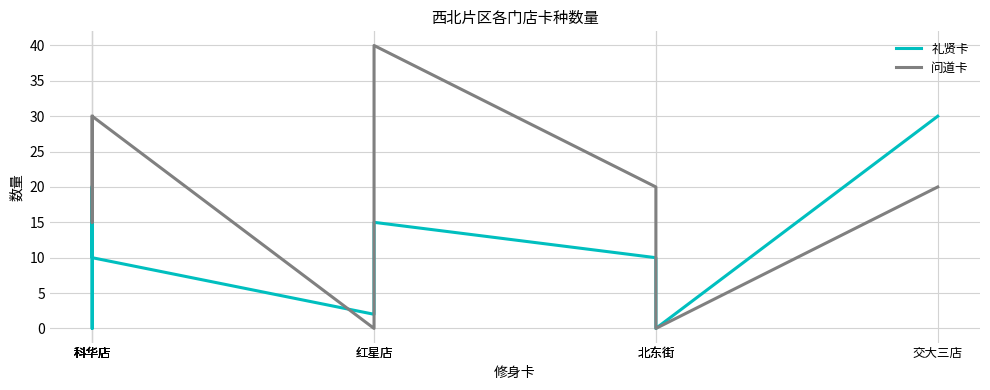

Which series changed the most between 科华店 and 科华店?

礼贤卡